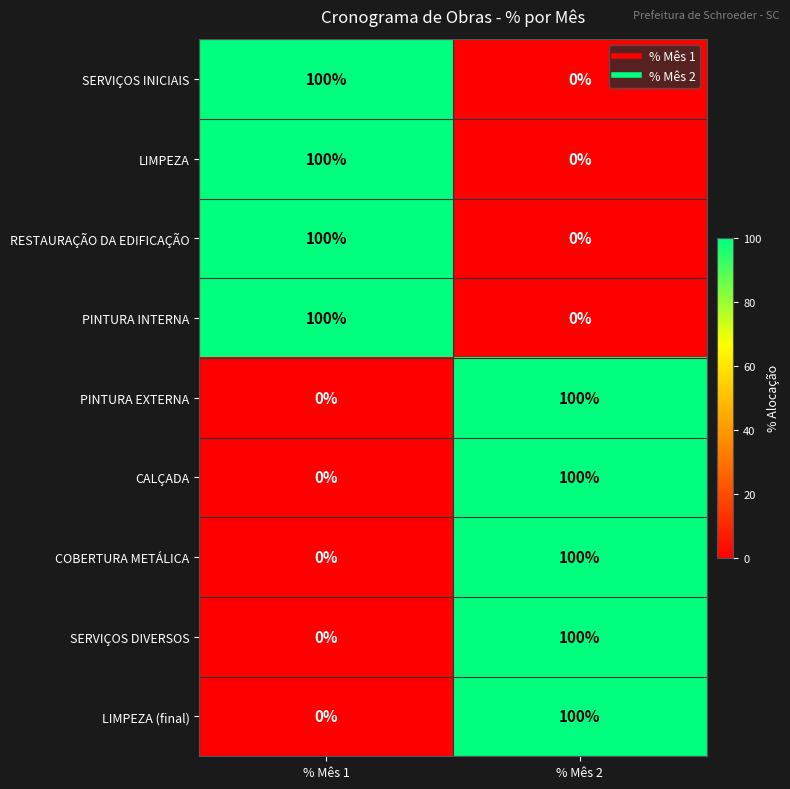

Where is SERVIÇOS DIVERSOS nearest to the value 50?

% Mês 1